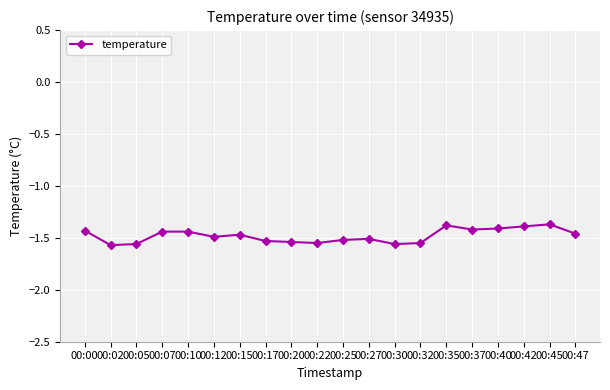

Is it true that the value at 00:15 is -1.5?

True